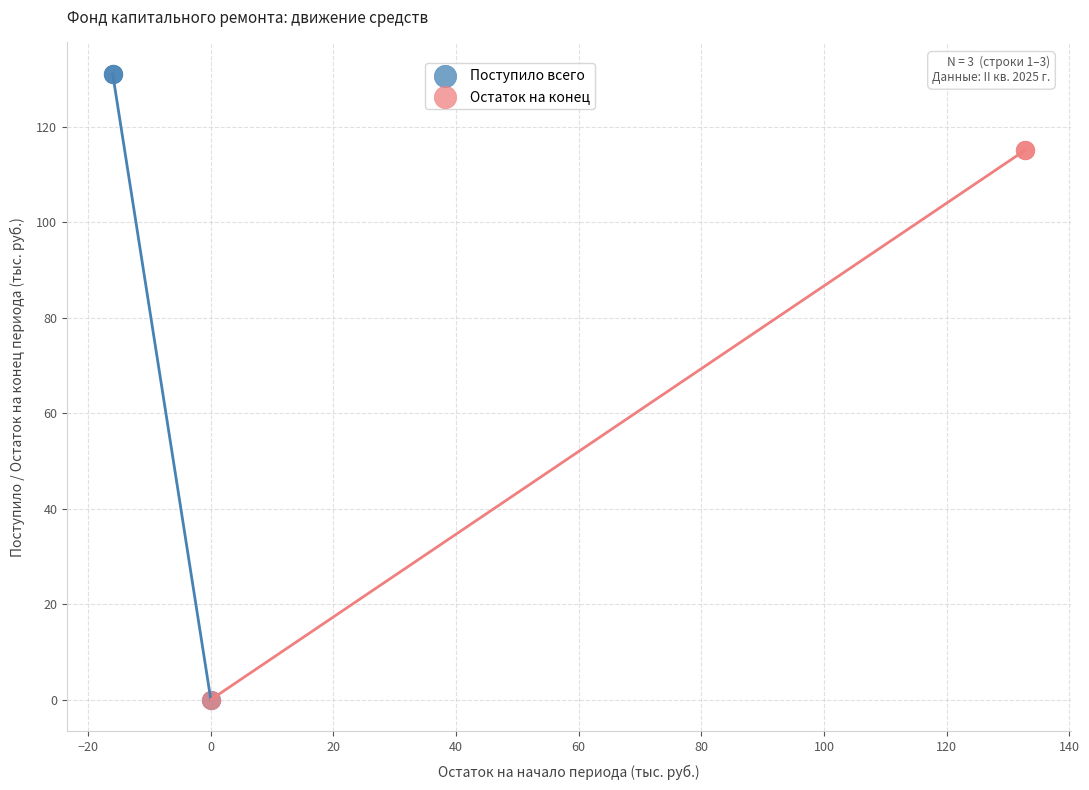

Which series contains the highest Y value?

Поступило всего